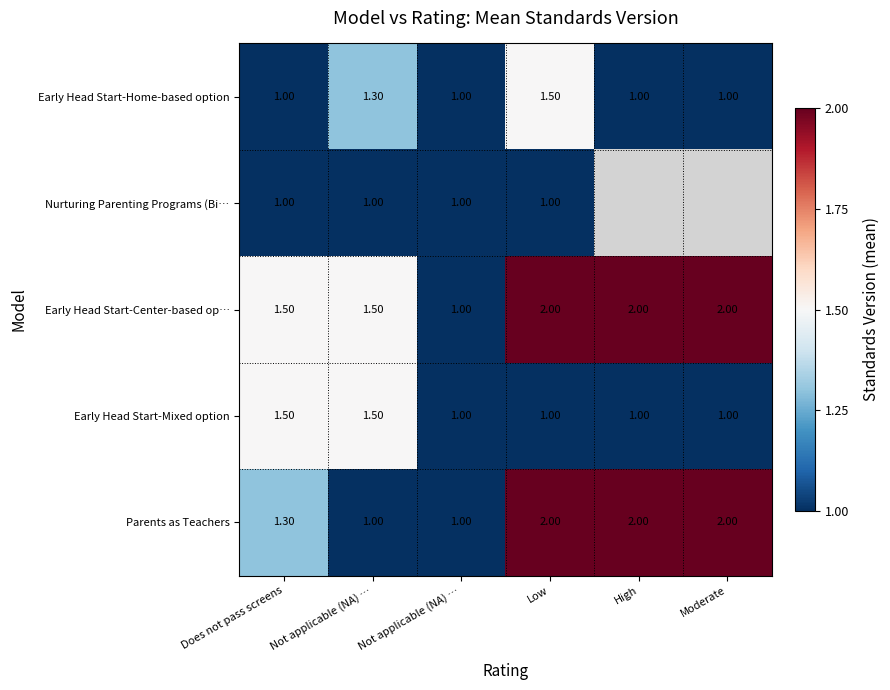

True or false: Early Head Start-Mixed option has a value of 1.0 at Moderate.

True